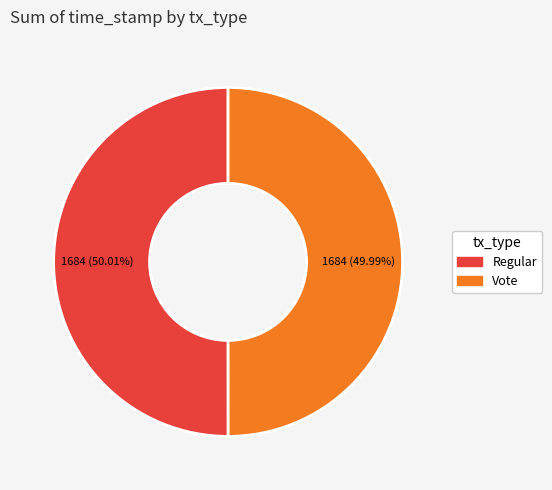

Do Regular and Vote together represent more than half of the pie?

Yes